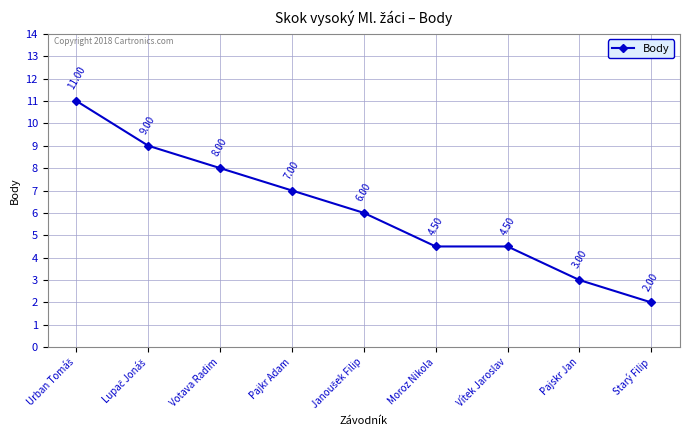

What is the difference between the maximum and second lowest values?

8.0